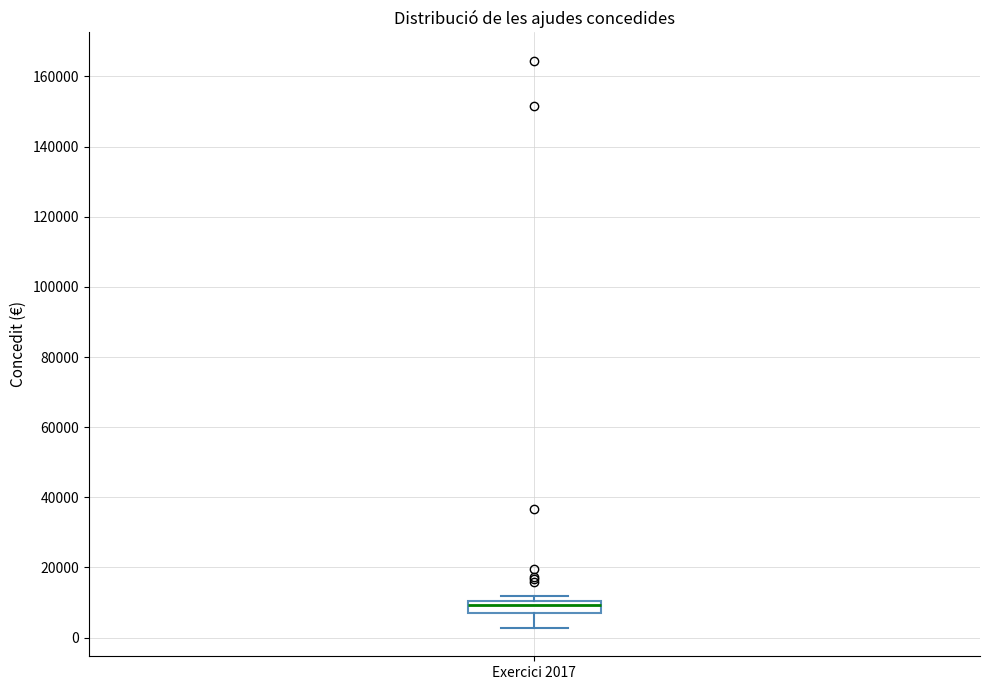

Transcribe this box plot: give where the median line is, the range the box spans, and where the two whiskers end, as read against the y-axis. The values are not printed on the chart, so give them approximately, as read against the axis.

median 10000 (just below the box's upper edge), box 8000 to 10000, whiskers 2000 to 12000